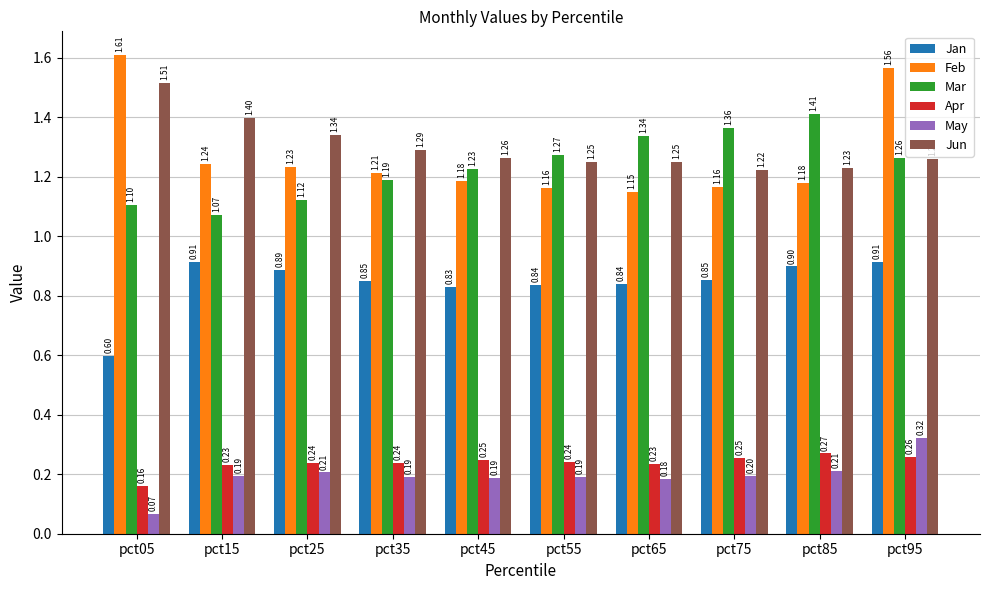

Which series changed the most between pct15 and pct55?

Mar